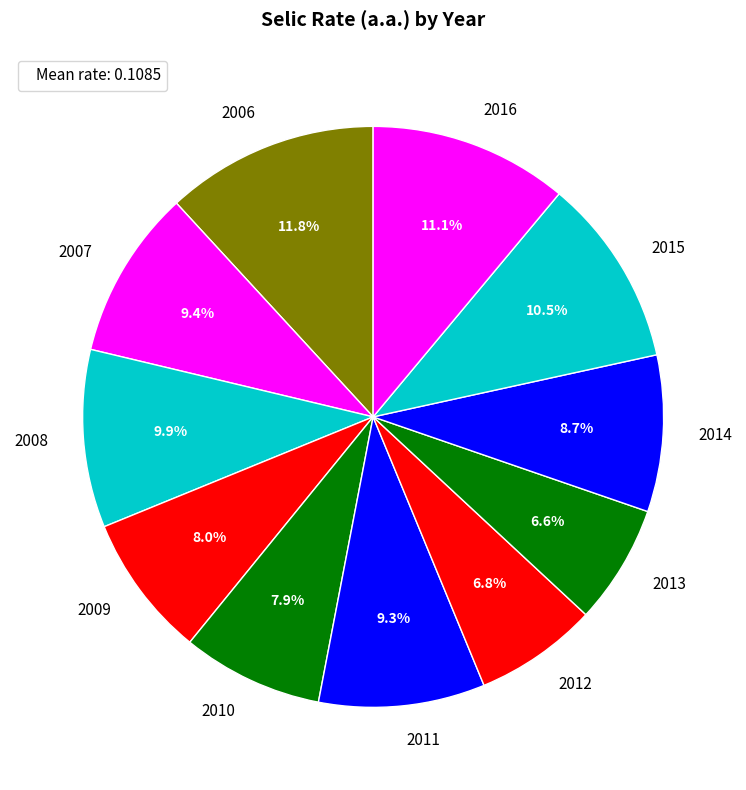

Does 2016 account for over 50% of the chart?

No